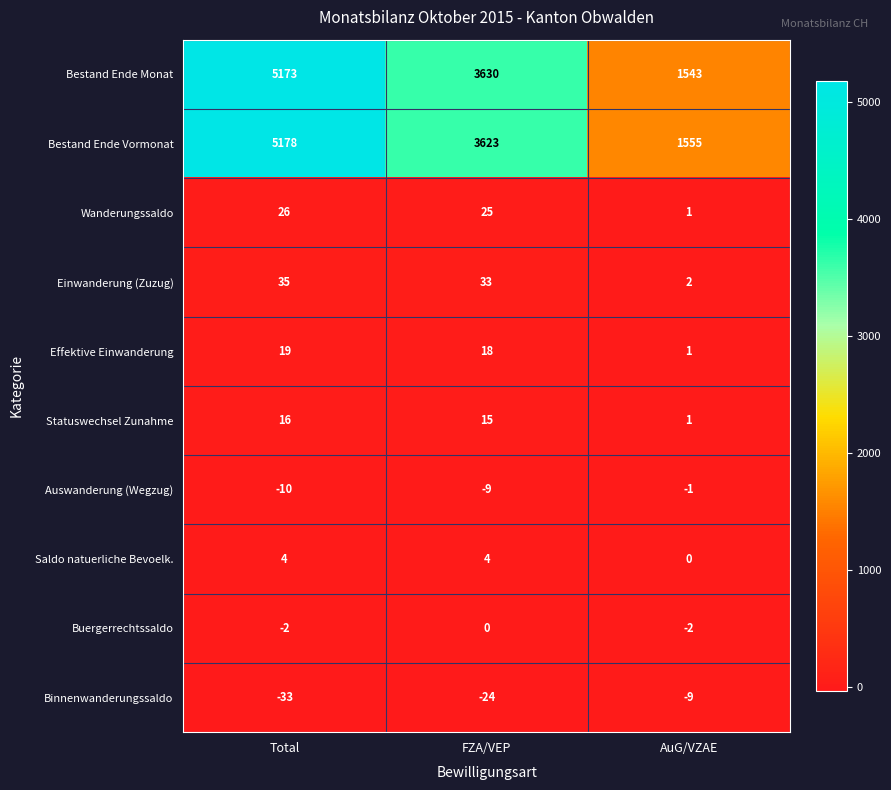

Reading left to right, list all the values displayed in this chart.

Bestand Ende Monat: Total=5173	FZA/VEP=3630	AuG/VZAE=1543
Bestand Ende Vormonat: Total=5178	FZA/VEP=3623	AuG/VZAE=1555
Wanderungssaldo: Total=26	FZA/VEP=25	AuG/VZAE=1
Einwanderung (Zuzug): Total=35	FZA/VEP=33	AuG/VZAE=2
Effektive Einwanderung: Total=19	FZA/VEP=18	AuG/VZAE=1
Statuswechsel Zunahme: Total=16	FZA/VEP=15	AuG/VZAE=1
Auswanderung (Wegzug): Total=-10	FZA/VEP=-9	AuG/VZAE=-1
Saldo natuerliche Bevoelk.: Total=4	FZA/VEP=4	AuG/VZAE=0
Buergerrechtssaldo: Total=-2	FZA/VEP=0	AuG/VZAE=-2
Binnenwanderungssaldo: Total=-33	FZA/VEP=-24	AuG/VZAE=-9